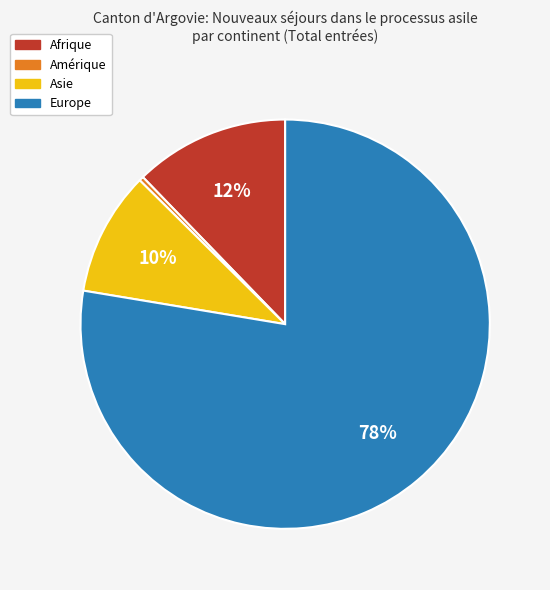

True or false: Afrique accounts for 3% of the total.

False